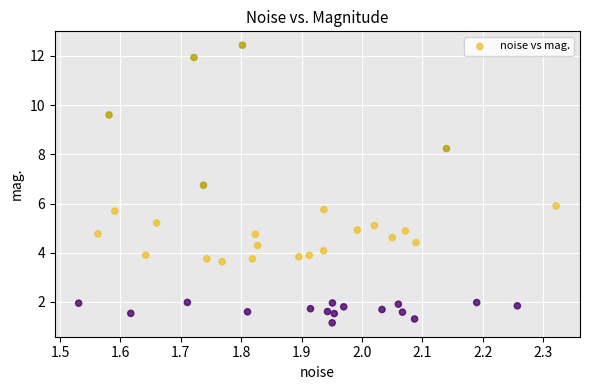

What is the range of X values (max minus min)?

0.8